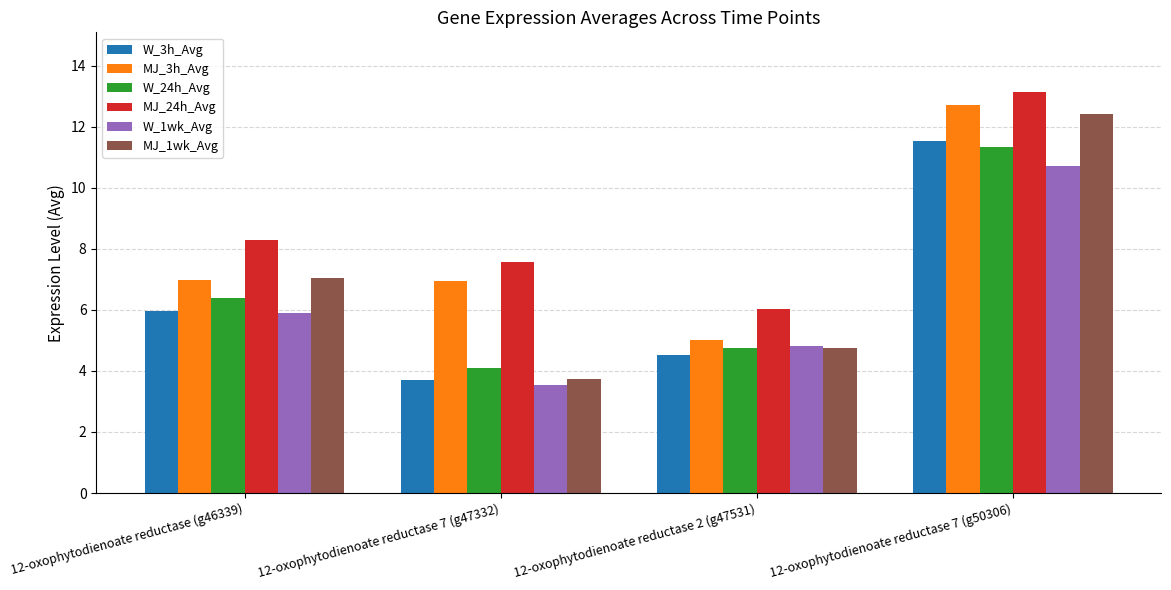

How many categories are shown in the chart?

4